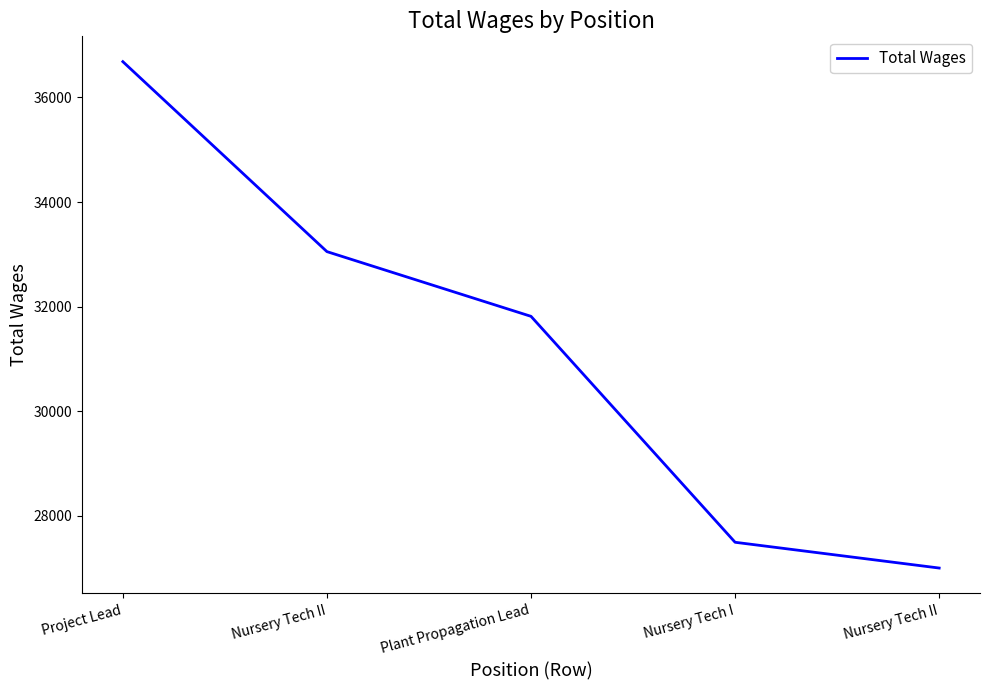

What is the smallest value displayed?

26998